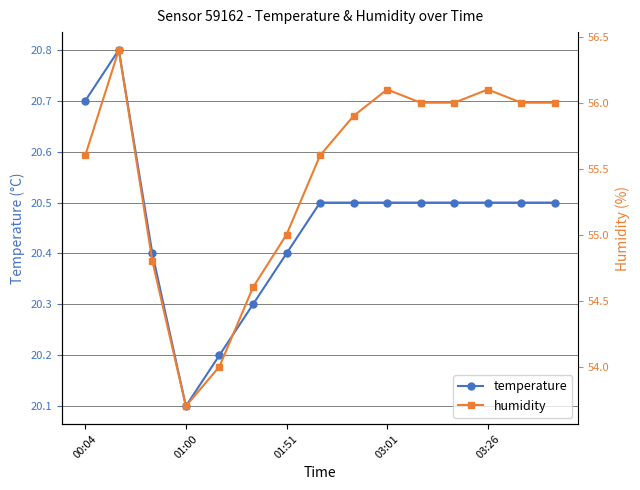

Reading left to right, list all the values displayed in this chart.

temperature: 20.7	20.8	20.4	20.1	20.2	20.3	20.4	20.5	20.5	20.5	20.5	20.5	20.5	20.5	20.5
humidity: 55.6	56.4	54.8	53.7	54.0	54.6	55.0	55.6	55.9	56.1	56.0	56.0	56.1	56.0	56.0